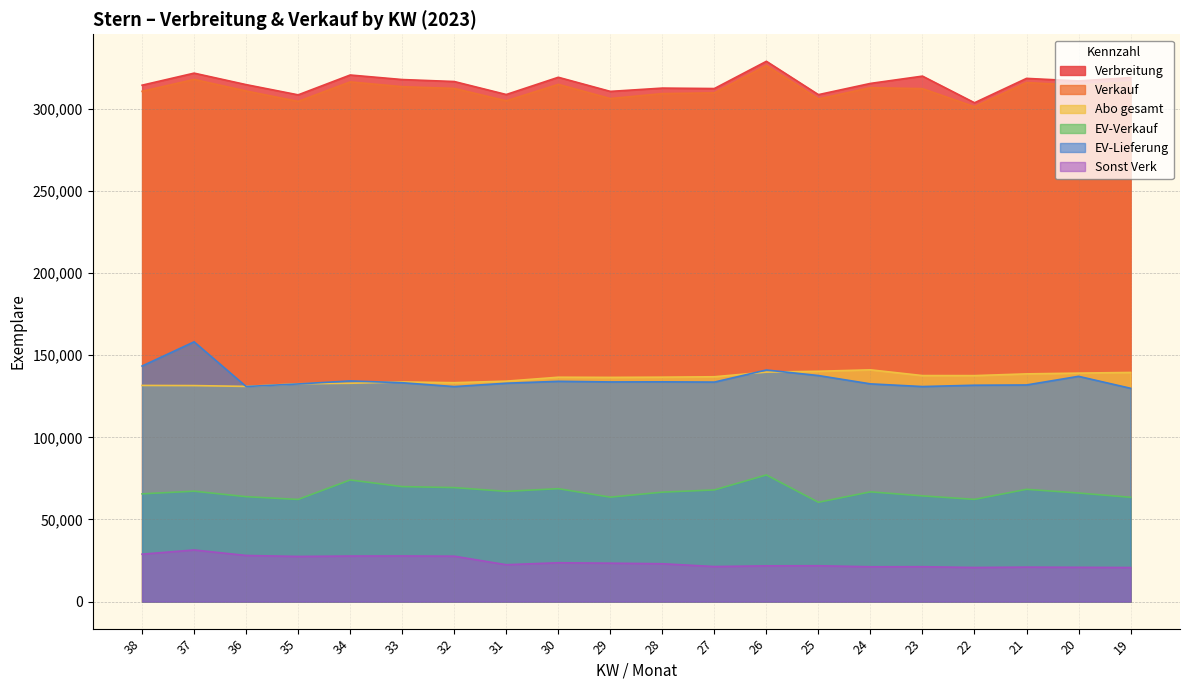

List the series in order of their peak value, lowest first.

Sonst Verk, EV-Verkauf, Abo gesamt, EV-Lieferung, Verkauf, Verbreitung